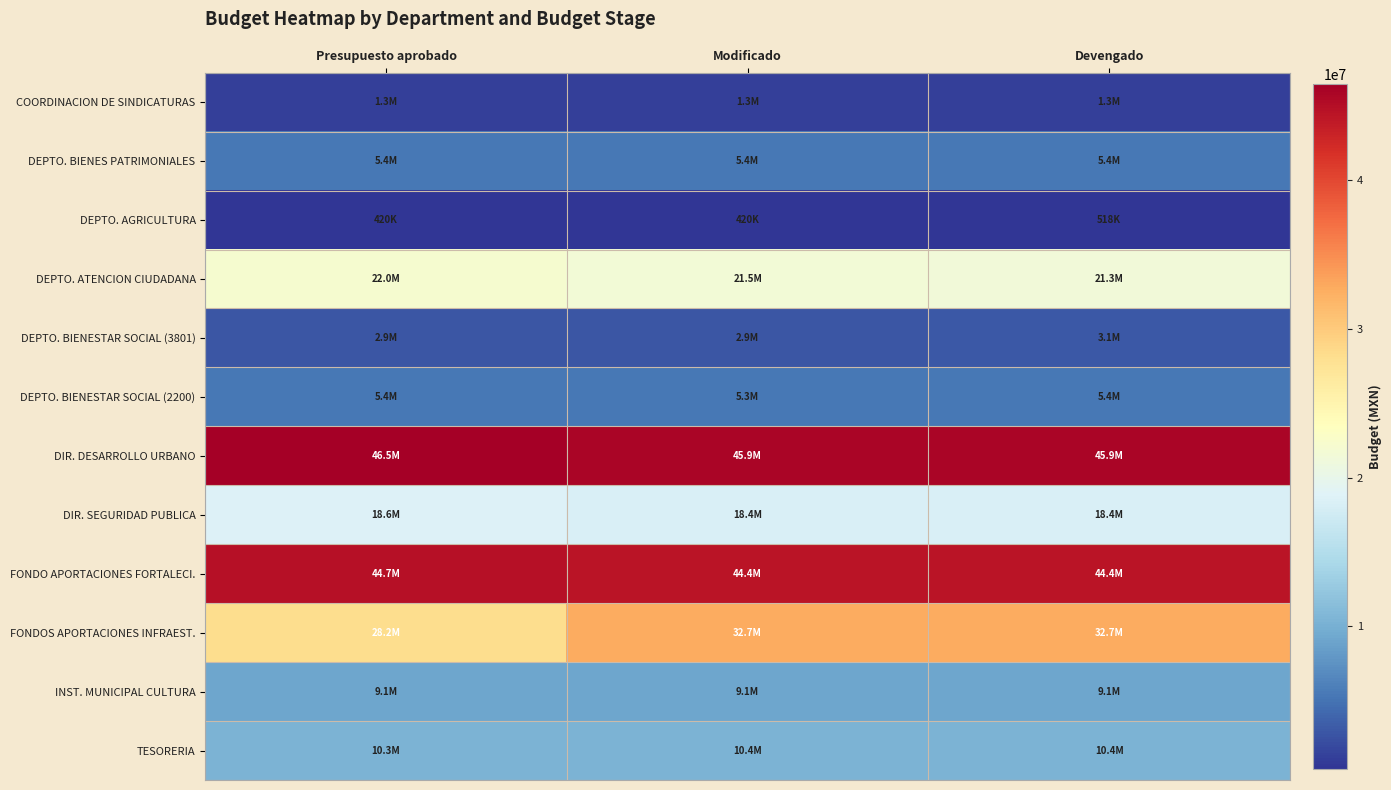

What is the minimum value shown in the chart?

420229.6